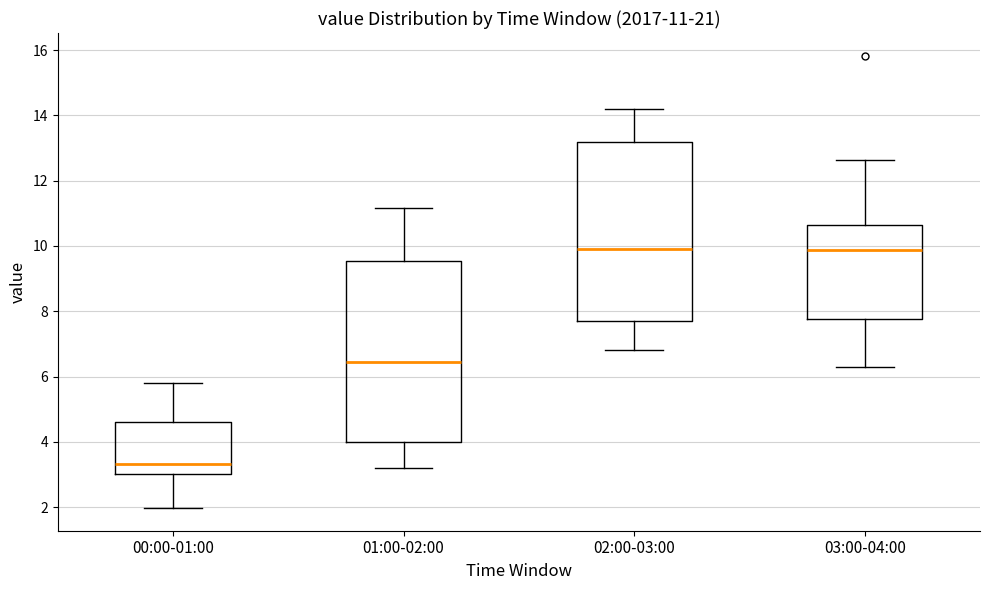

Which box has the lowest median line?

00:00-01:00